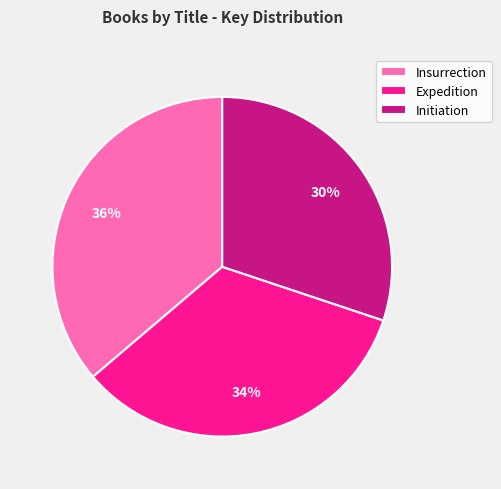

Do Insurrection and Initiation together represent more than half of the pie?

Yes